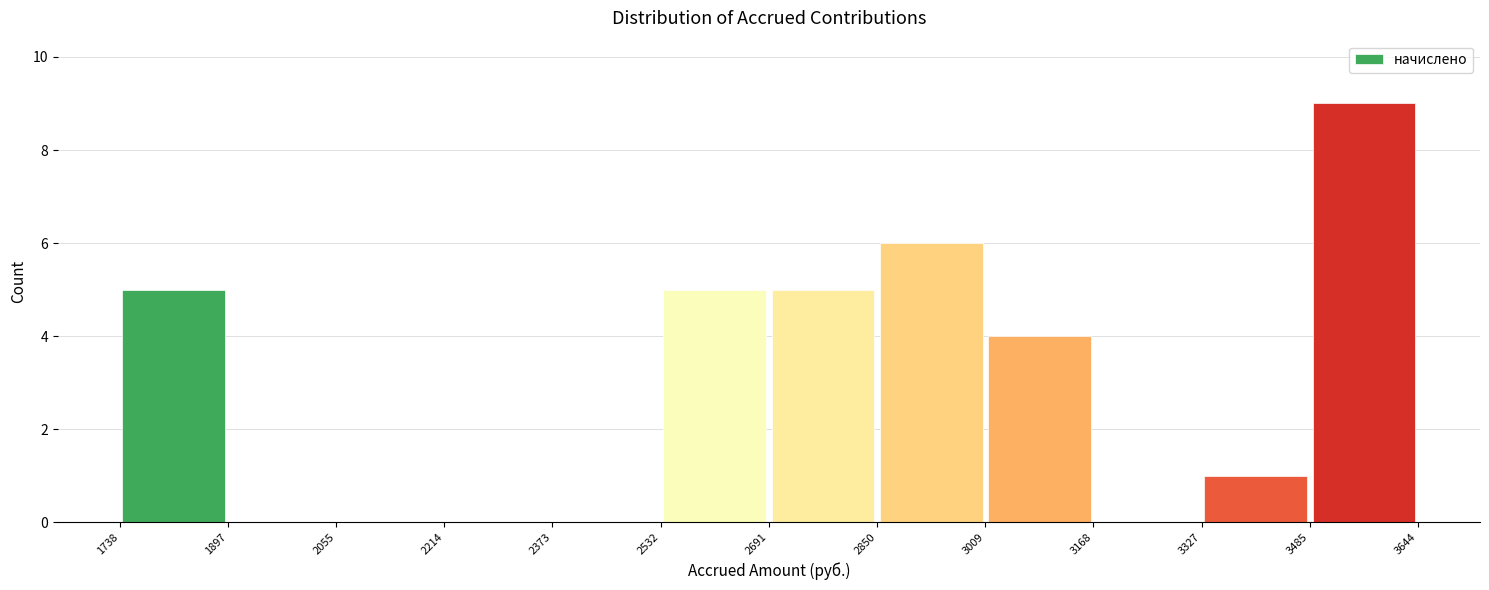

Which range on the x-axis has the tallest bar?

3485 to 3644